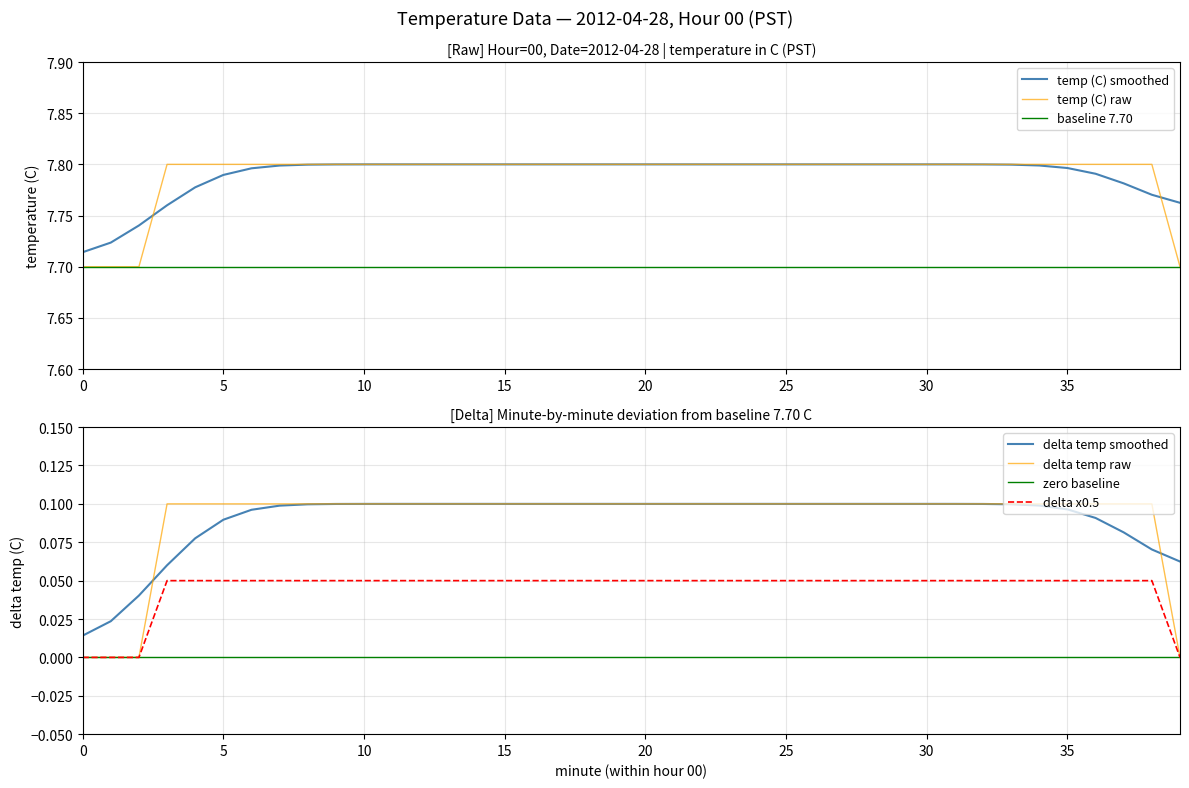

Between 7 and 8, which is larger?

7